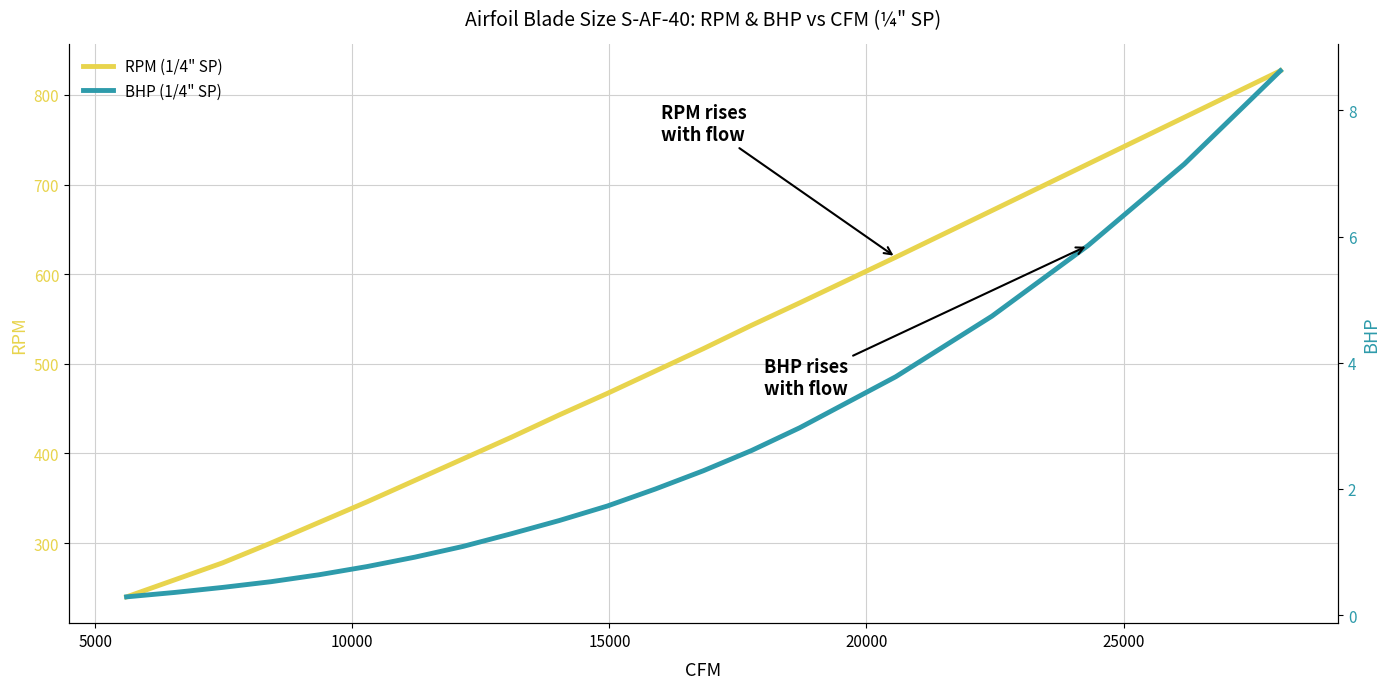

Rank the series by their maximum value, from lowest to highest.

BHP (1/4" SP), RPM (1/4" SP)